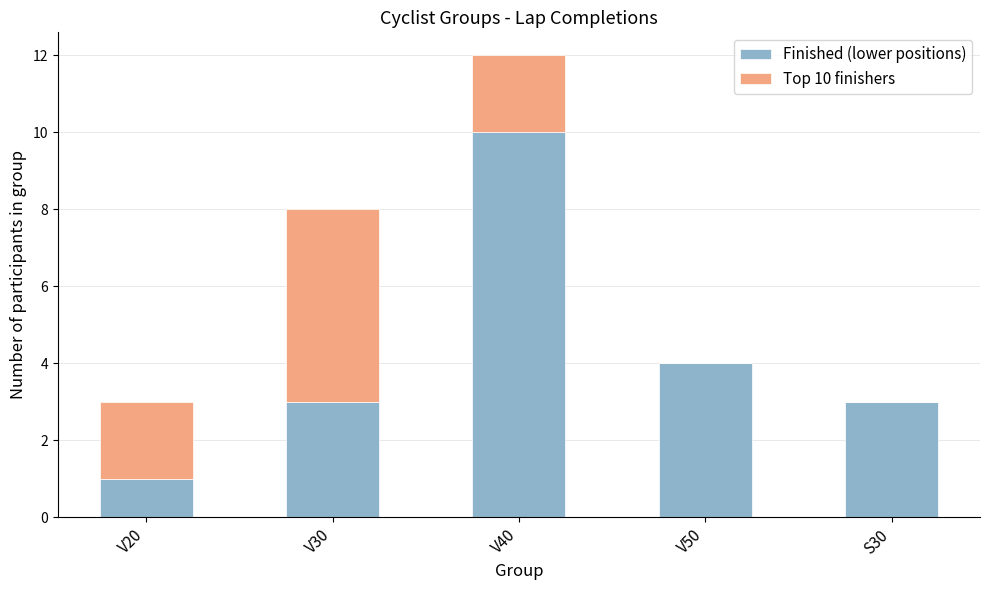

What is the sum of the Finished (lower positions) values at S30 and V40?

13